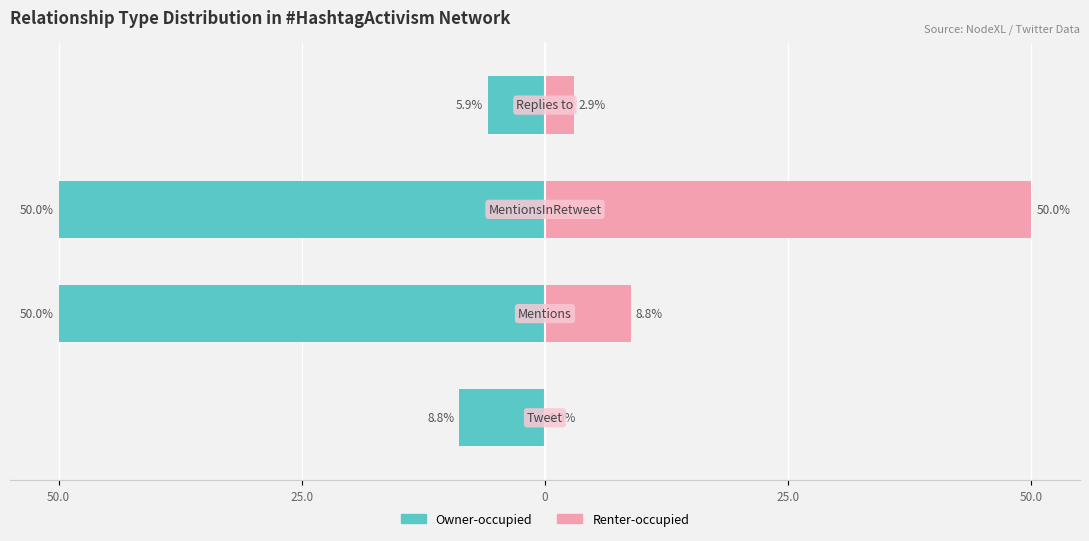

What is the value of the Owner-occupied bar at the 1st from the left?

-8.8